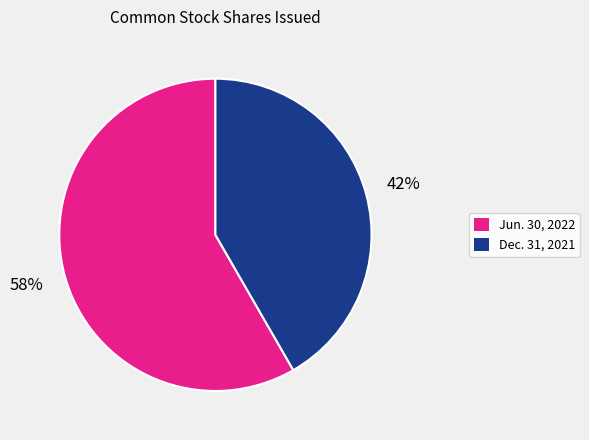

Is it true that Jun. 30, 2022 is 47% of the pie?

False